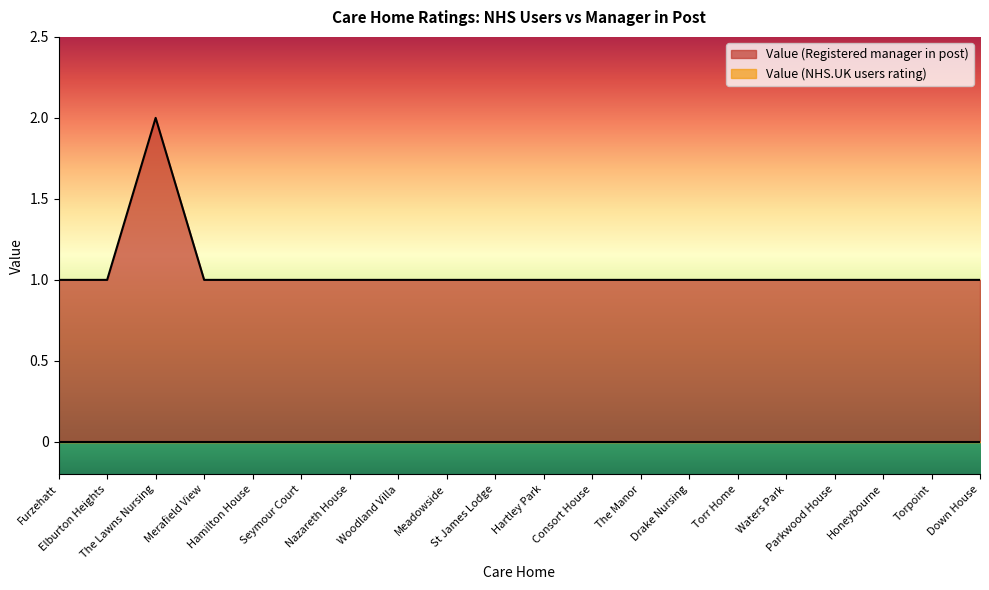

The chart shows a value of 1 at Merafield View. True or false?

True